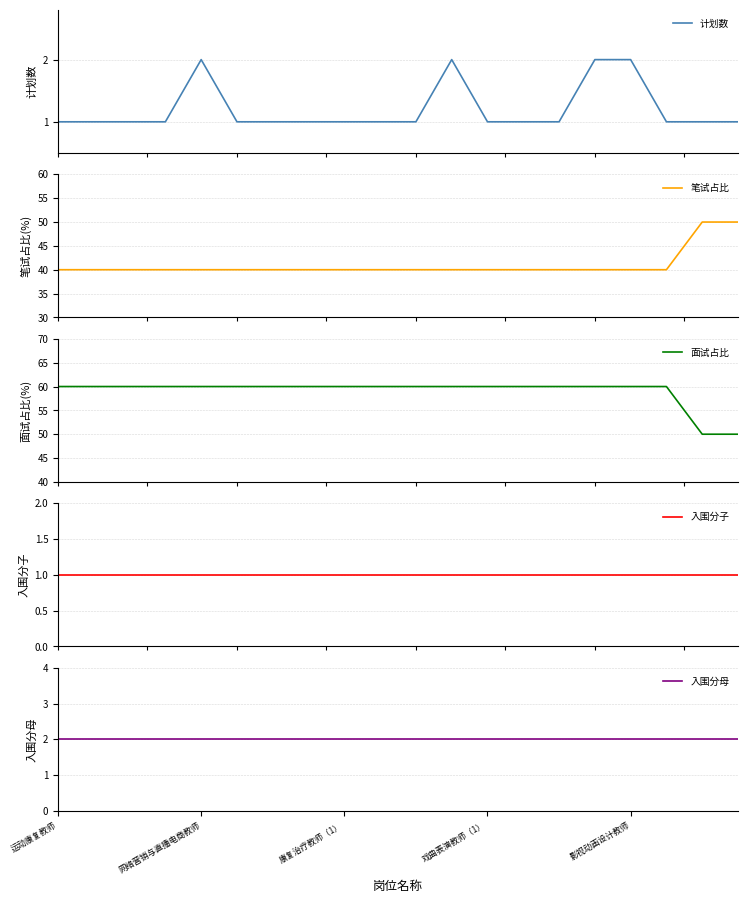

Where is 入围分子 nearest to the value 1?

运动康复教师